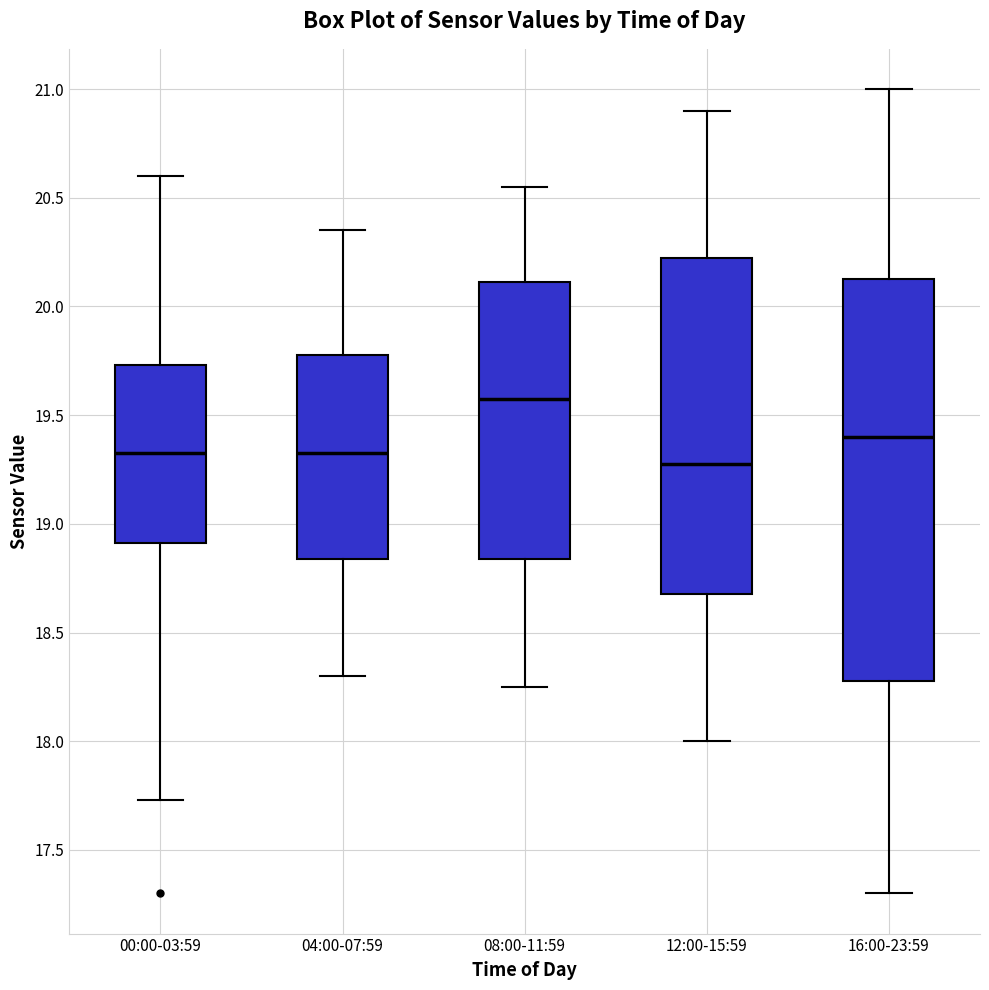

Which box's median line is the highest?

08:00-11:59